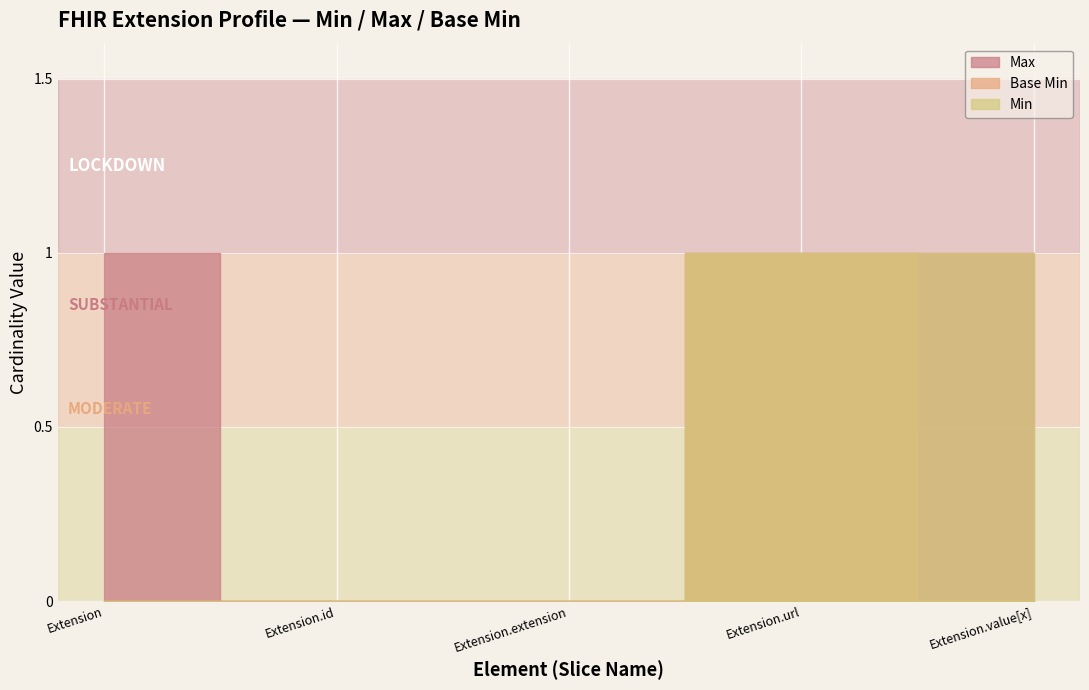

What is the average value of the Max series?

1